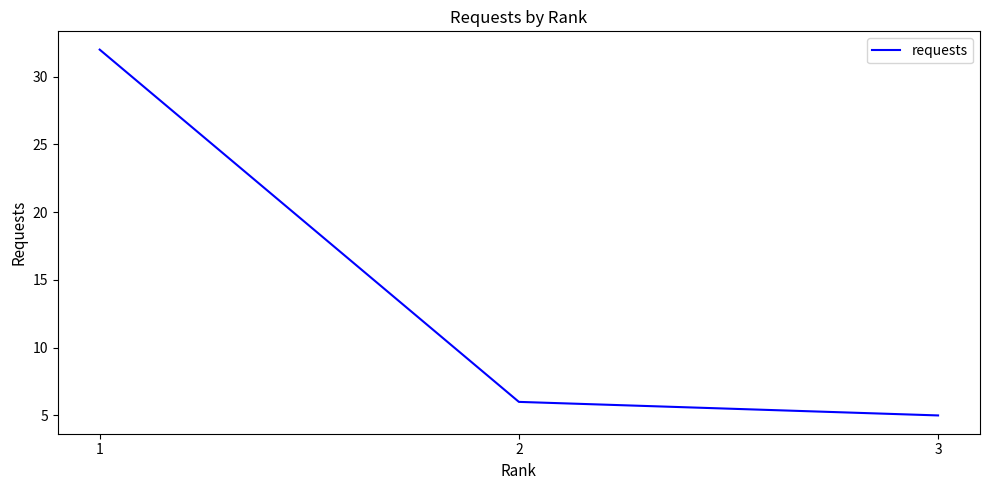

What is the difference between the maximum and second lowest values?

26